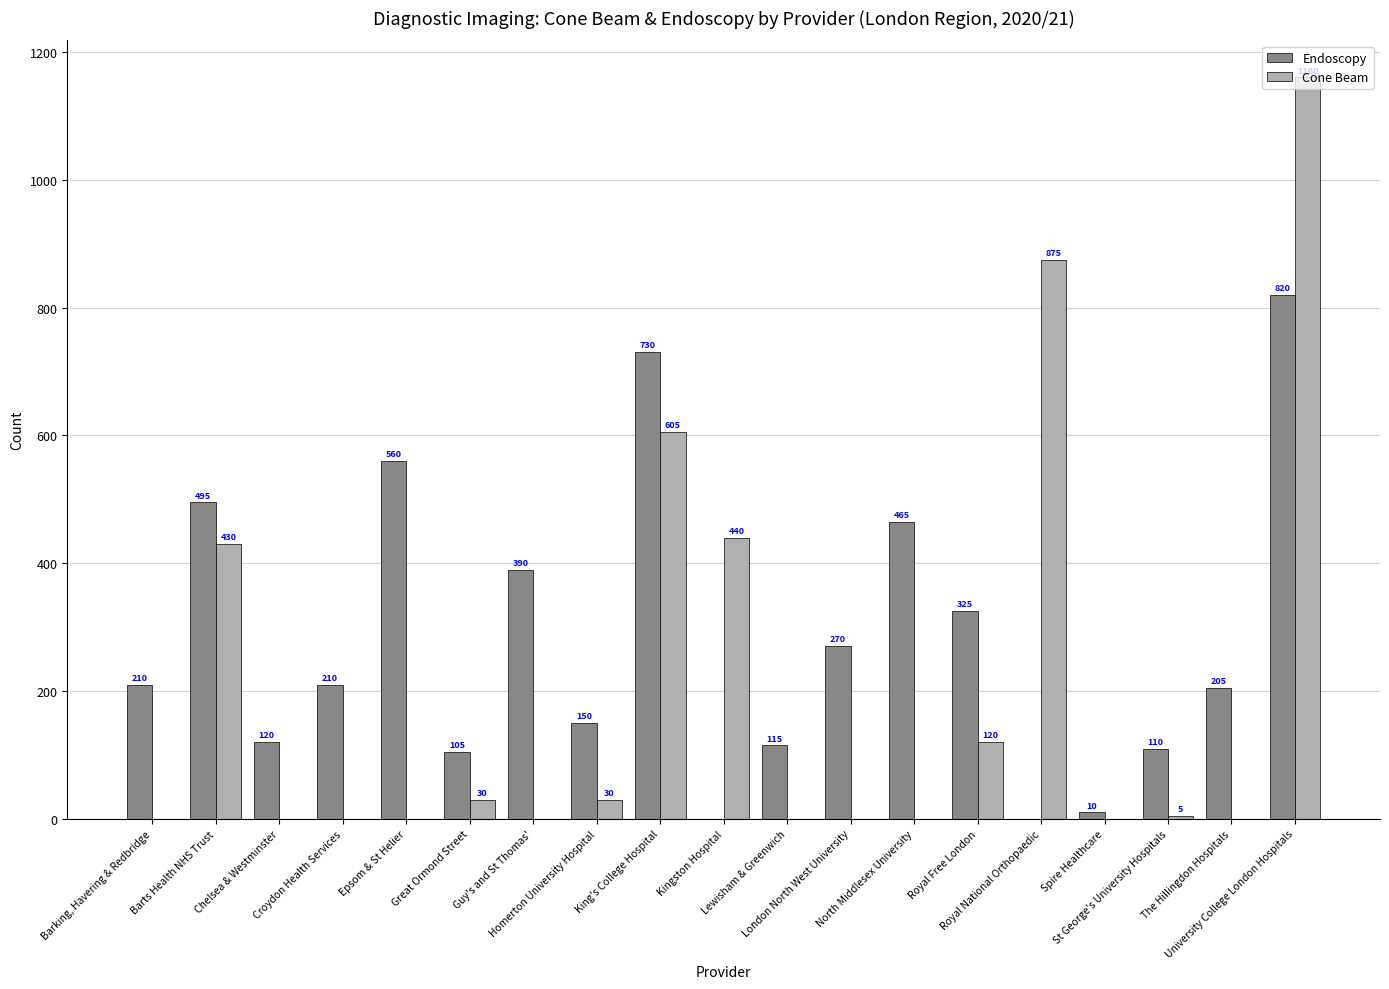

Is the value of Endoscopy at Epsom & St Helier greater than the value of Cone Beam at University College London Hospitals?

No